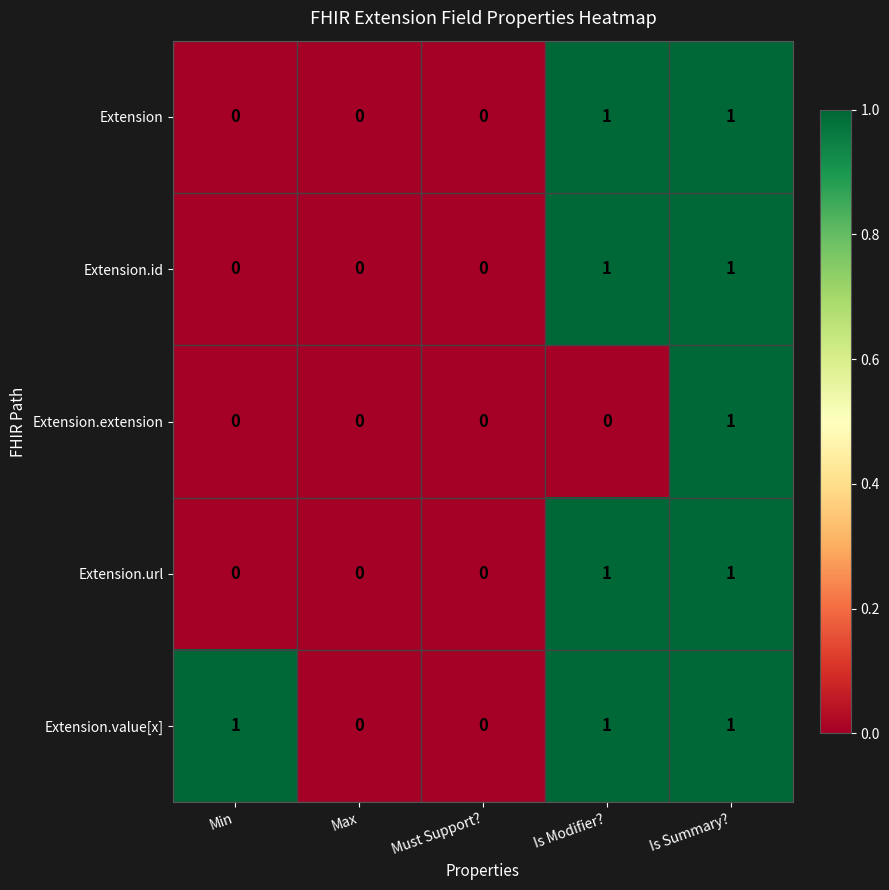

Count the Extension.extension values in the range 0 to 1.

5